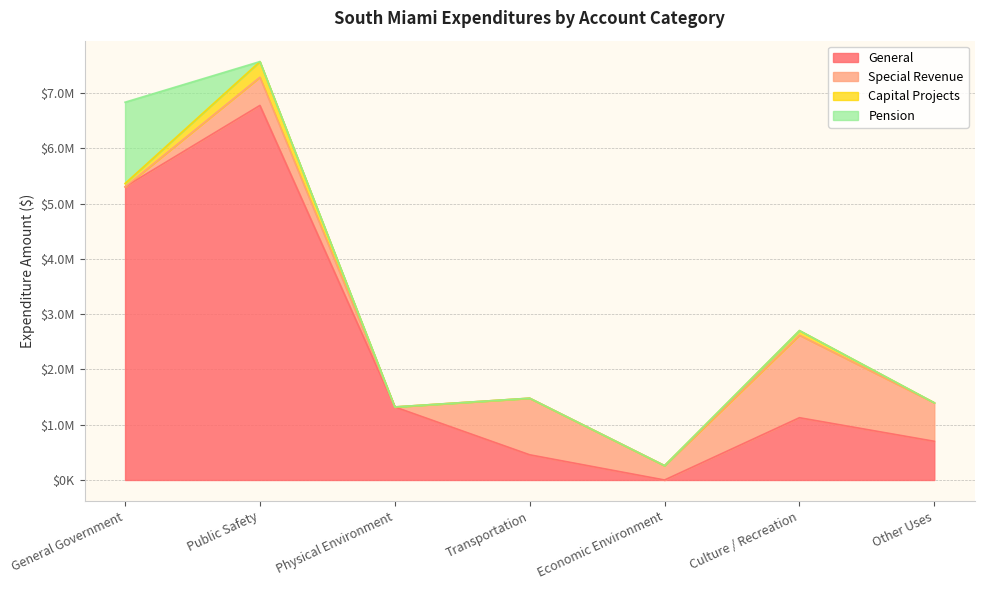

At which category is the sum across all series the highest?

Public Safety